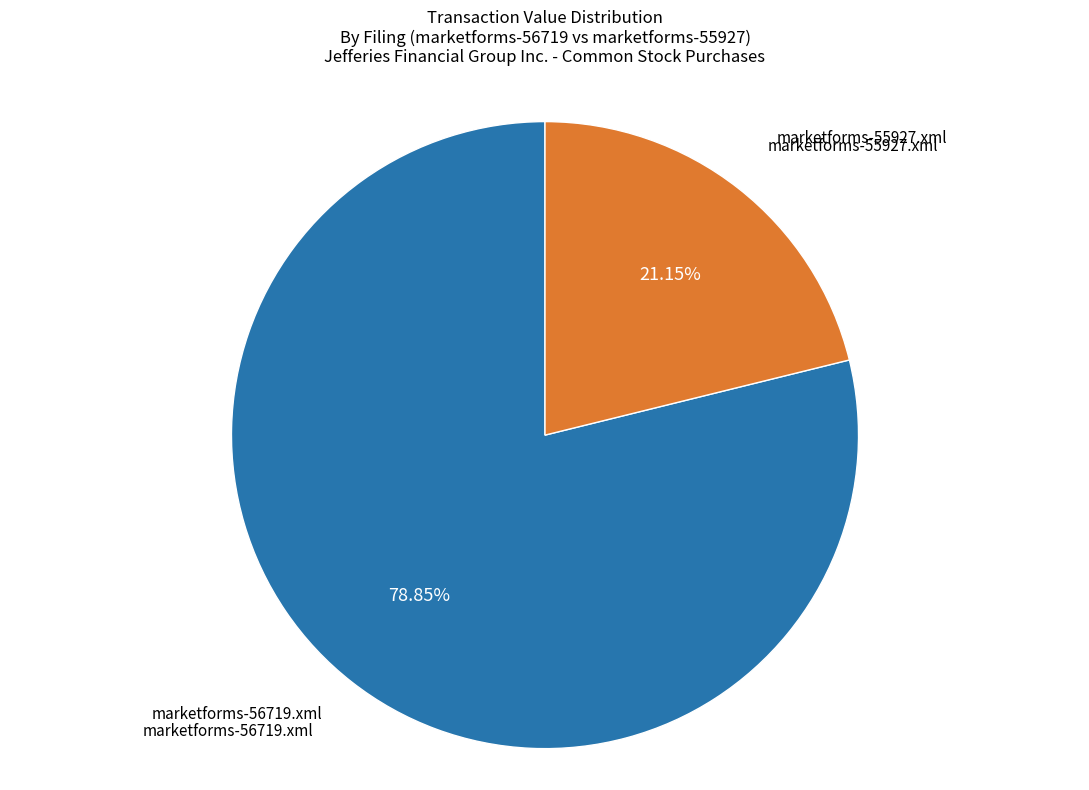

Does any single category account for the majority?

Yes